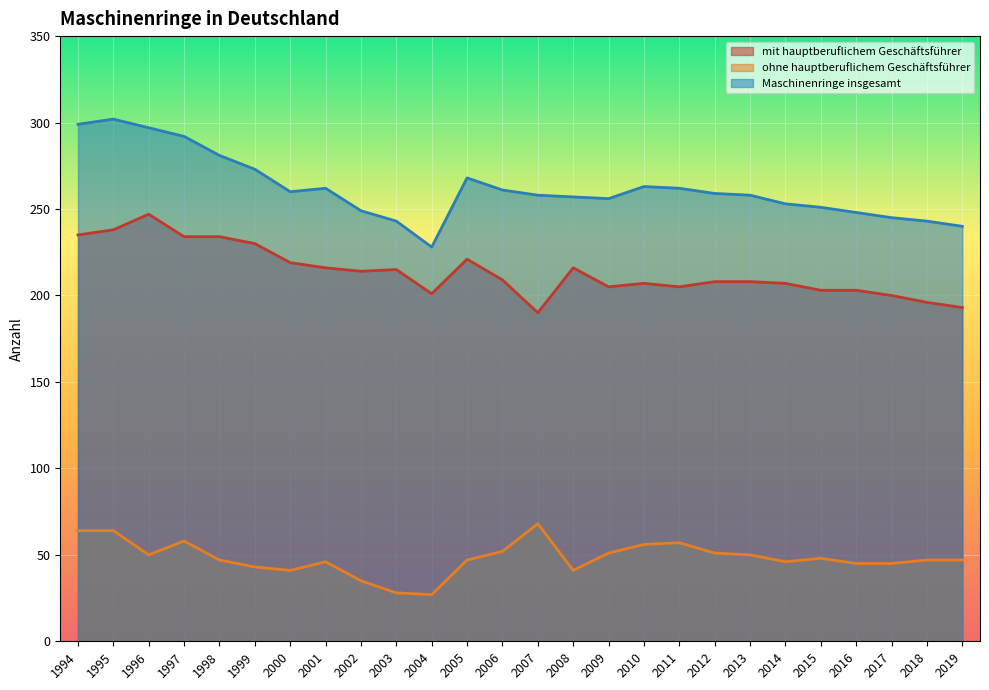

Is it true that mit hauptberuflichem Geschäftsführer equals 65 at 2000?

False